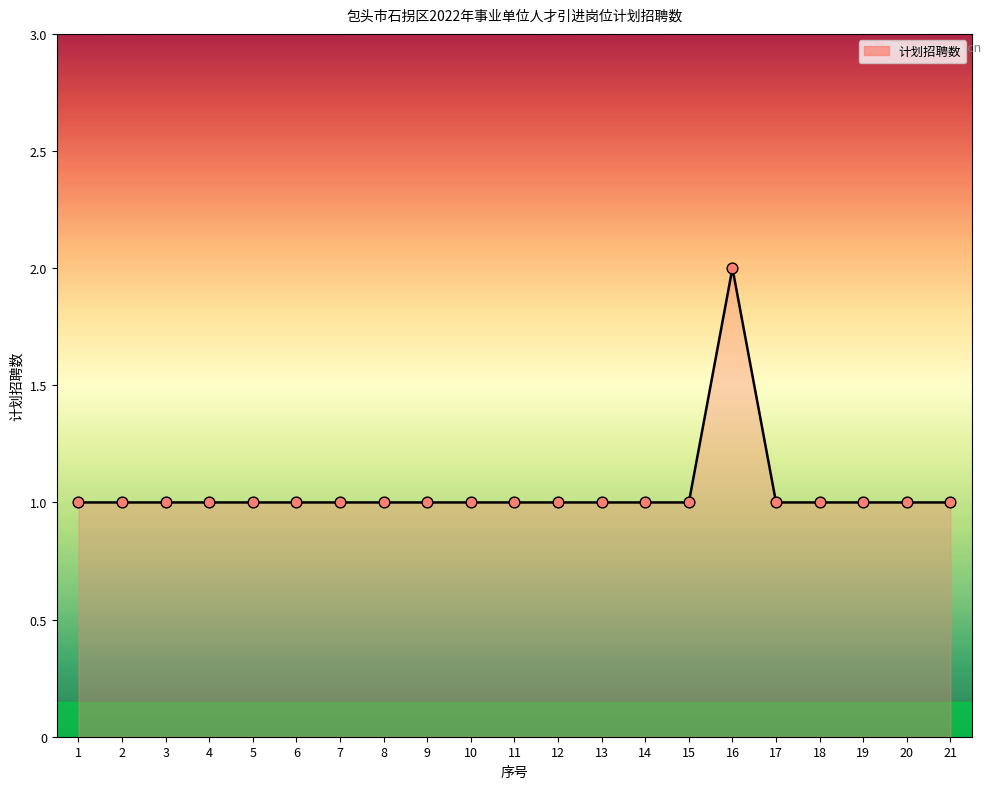

What is the ratio of the value at 10 to the value at 9?

1.0